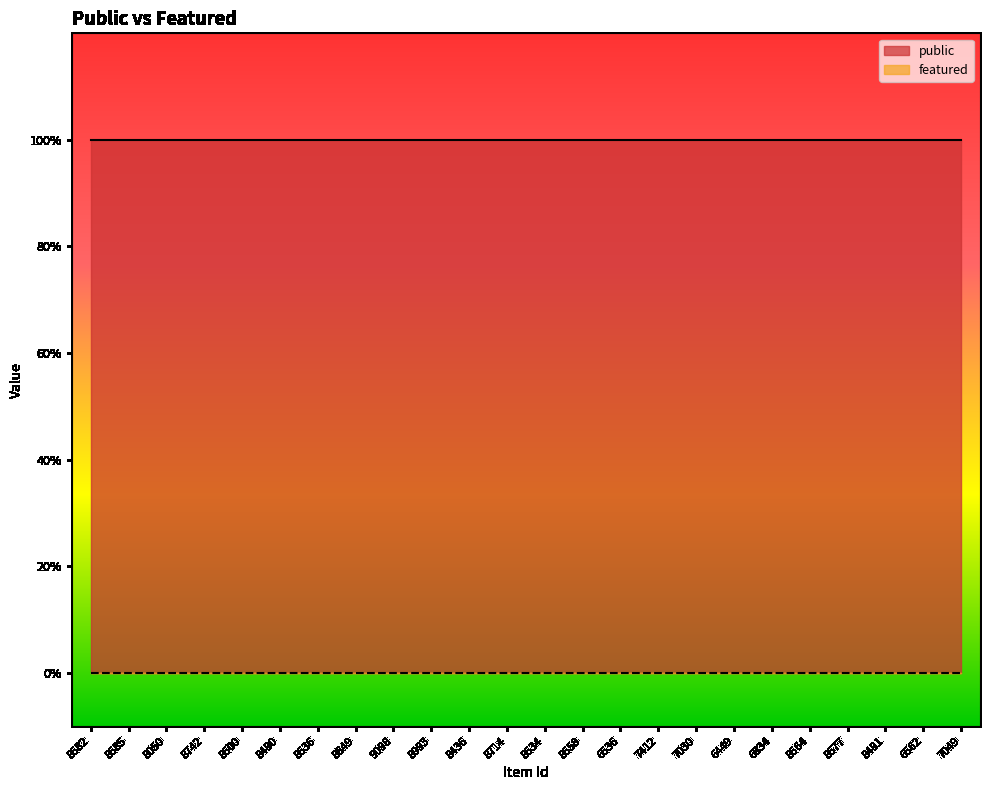

Reading left to right, what are all the values shown in this chart?

public: 8582=1	8585=1	8050=1	8742=1	8500=1	8490=1	8536=1	8649=1	9098=1	8993=1	8436=1	8714=1	8534=1	8558=1	6536=1	7412=1	7030=1	6449=1	6834=1	8564=1	8577=1	8491=1	6562=1	7049=1
featured: 8582=0	8585=0	8050=0	8742=0	8500=0	8490=0	8536=0	8649=0	9098=0	8993=0	8436=0	8714=0	8534=0	8558=0	6536=0	7412=0	7030=0	6449=0	6834=0	8564=0	8577=0	8491=0	6562=0	7049=0